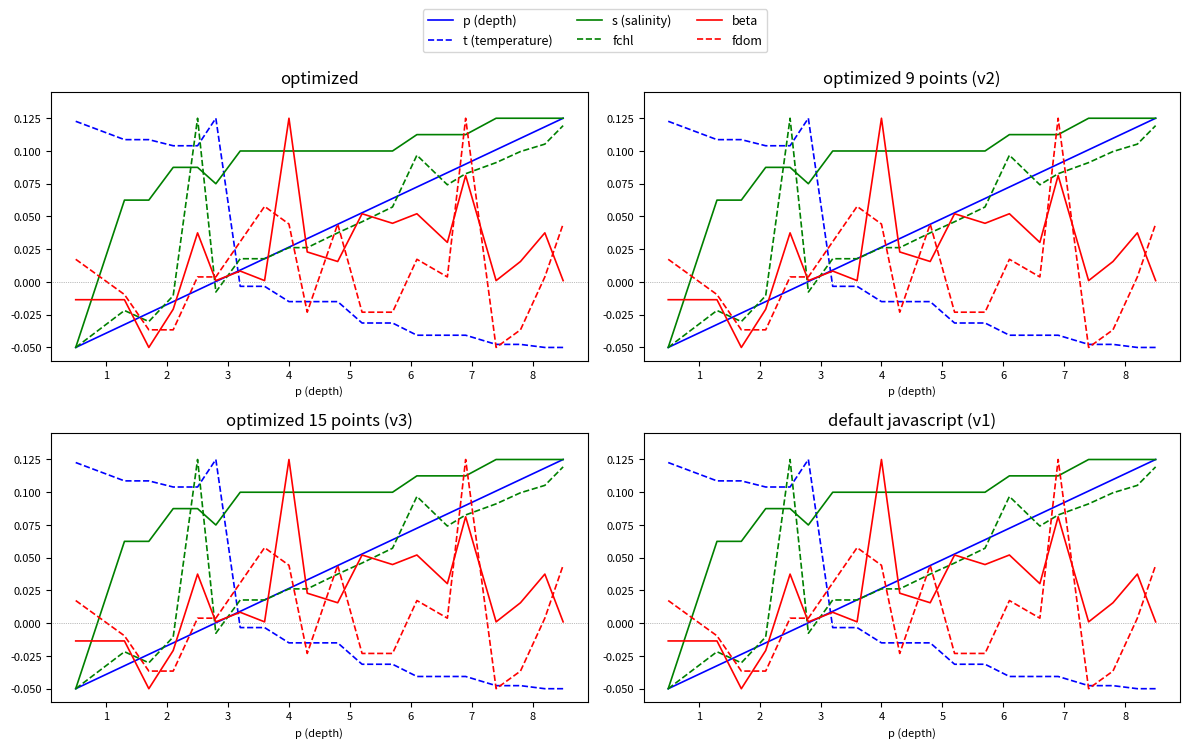

What is the spread (max minus min) of values at 9?

0.1